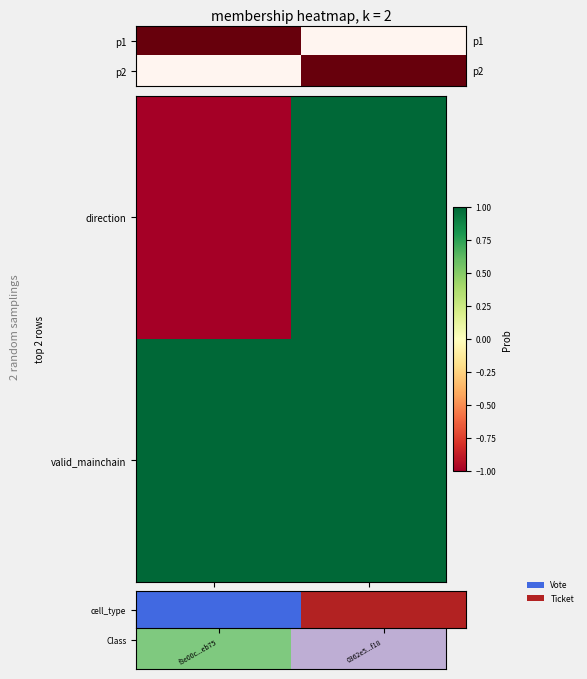

At which category is the sum across all series the highest?

1